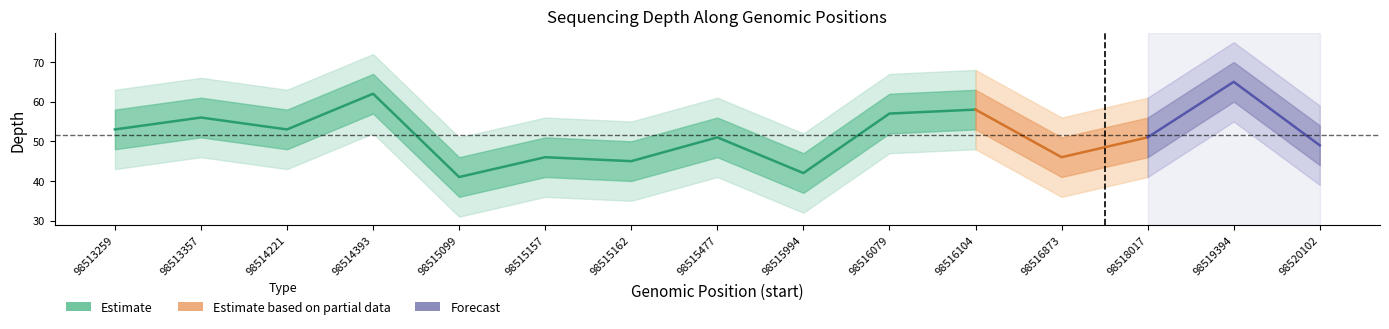

What is the average value of the depth_lower1 series?

47